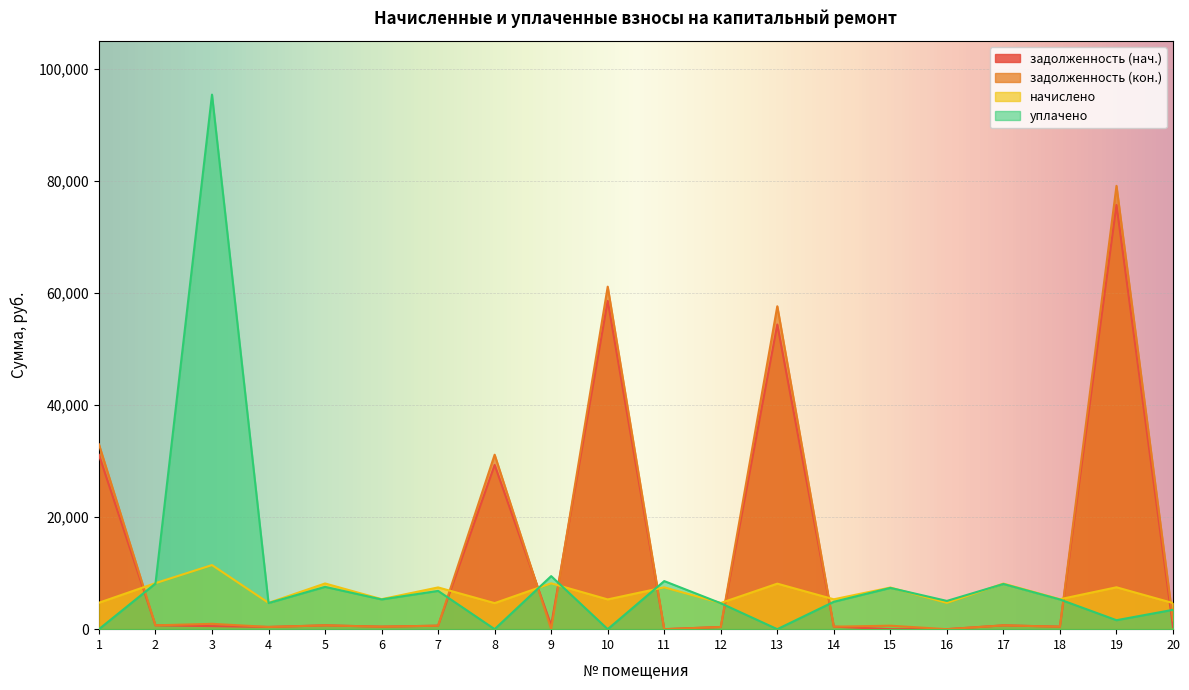

True or false: задолженность (нач.) has a value of 591.9 at 6.

False